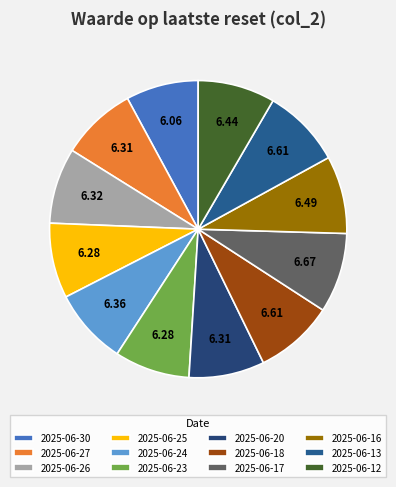

How many segments does this pie chart have?

12